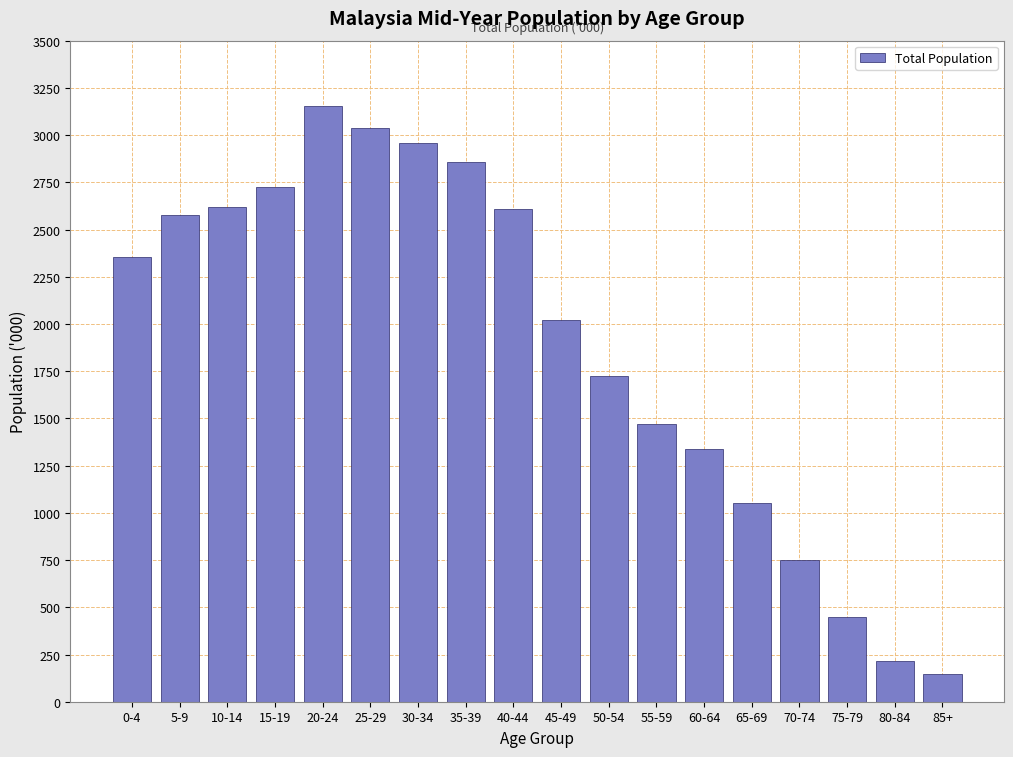

Where is the data nearest to the value 1651?

50-54